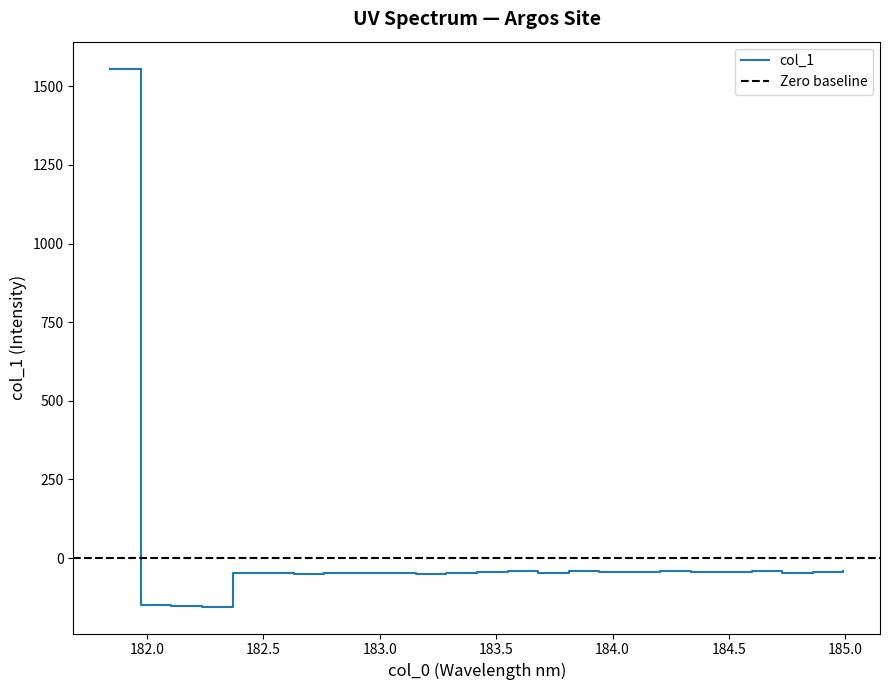

Is it true that the value at 184.0735234058 is -65.6?

False